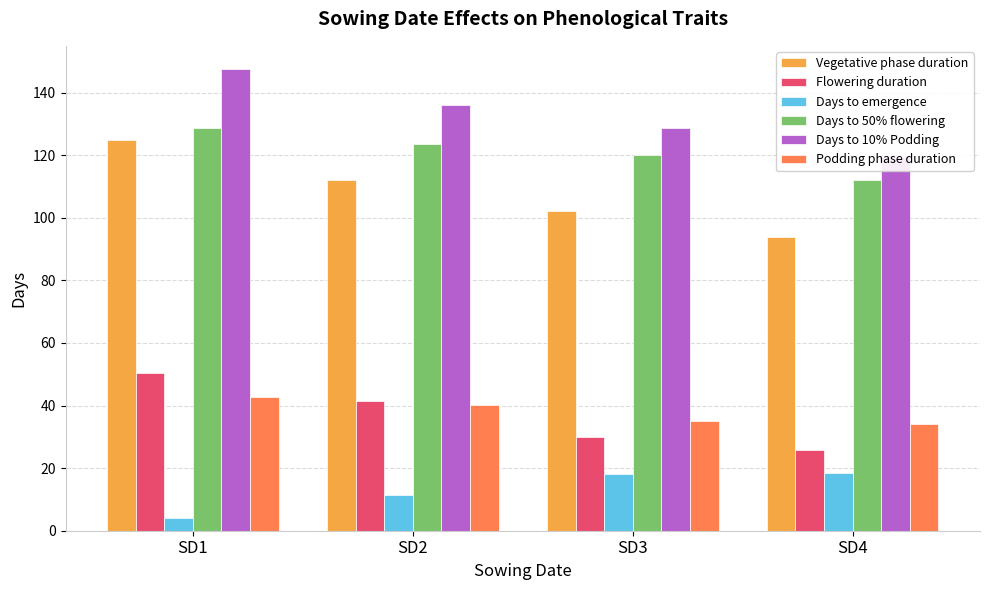

What is the maximum value shown in the chart?

147.6